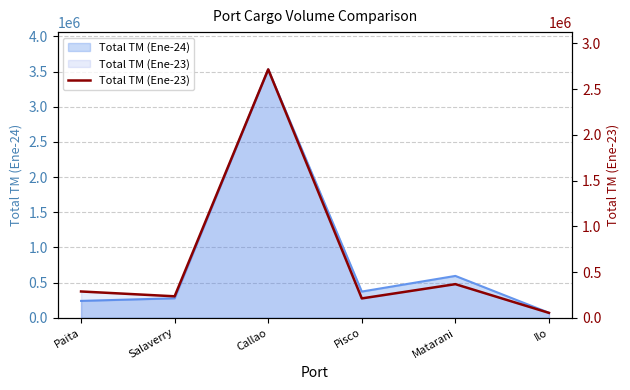

What is the change in value from Pisco to Matarani?

+156012.9